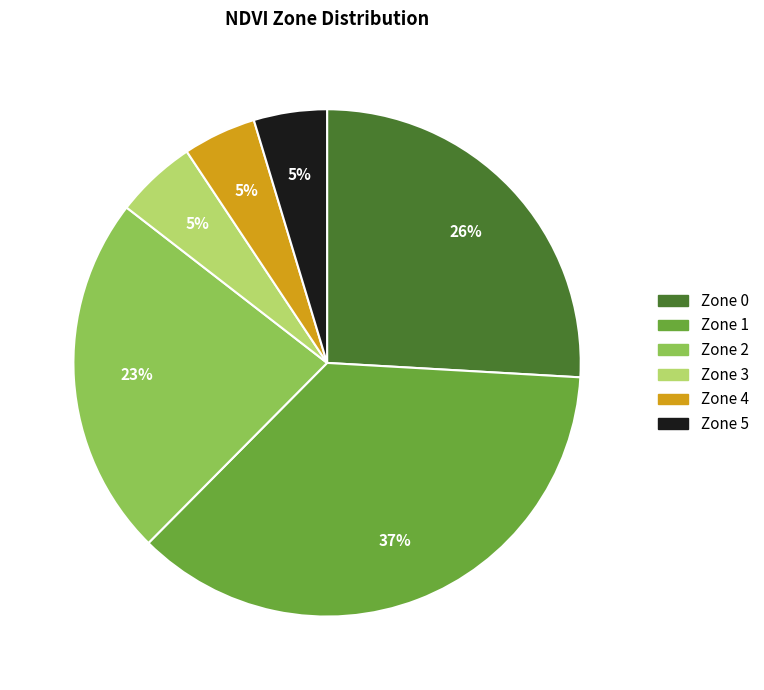

Is the sum of Zone 0 and Zone 4 greater than half?

No